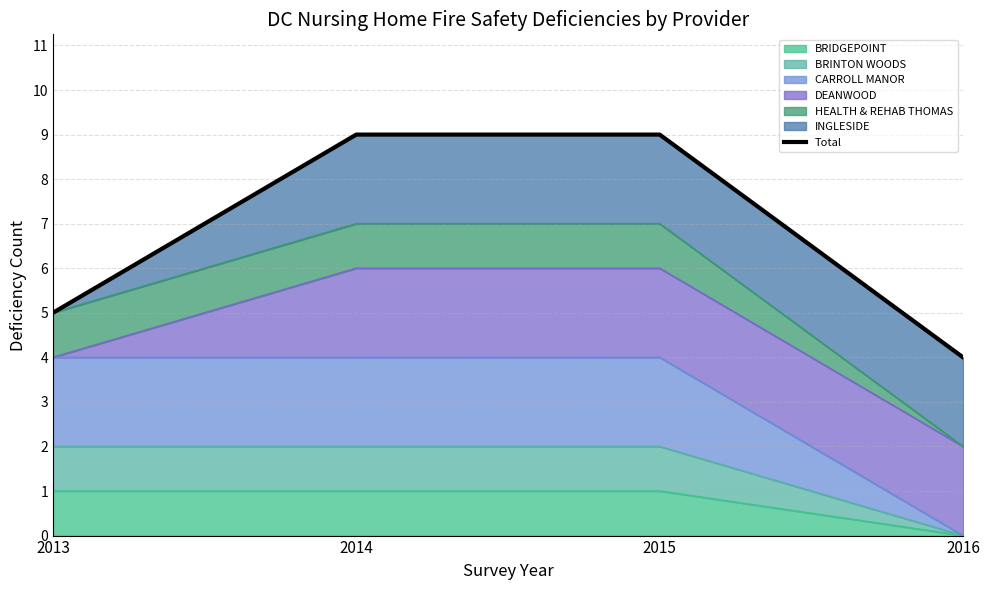

Reading left to right, transcribe all the data shown in this chart.

2013=5	2014=9	2015=9	2016=4